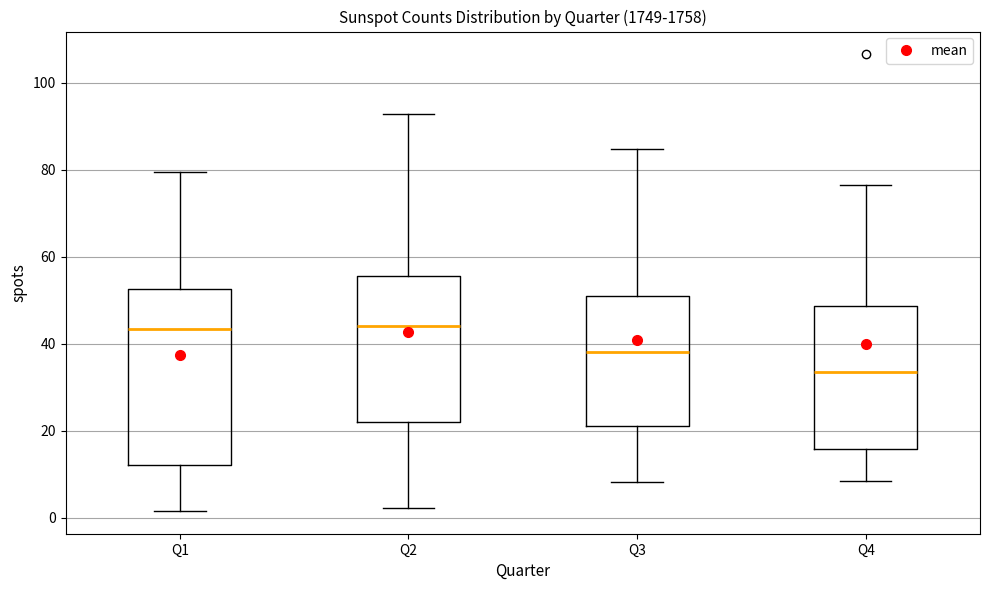

Where does the median line of the box for Q4 sit on the y-axis? The values are not printed on the chart, so give them approximately, as read against the axis.

34